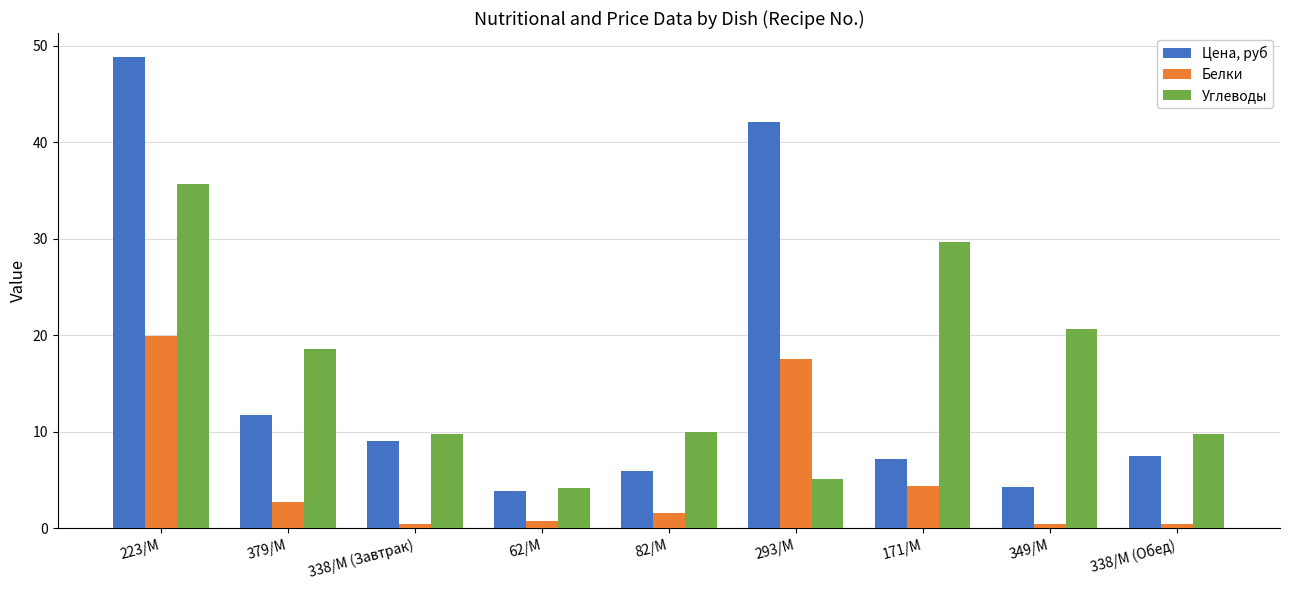

Between 293/М and 171/М, which series saw the biggest shift?

Цена, руб